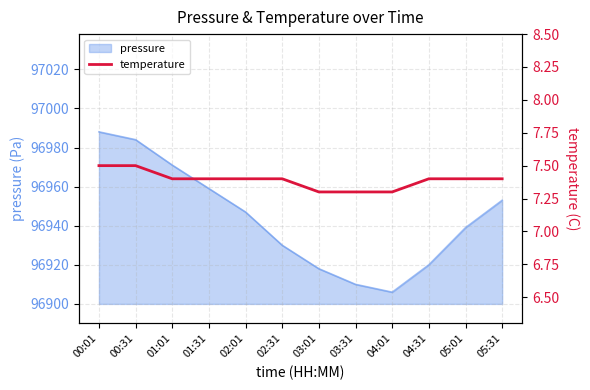

What is the difference between the maximum and minimum values?

0.2